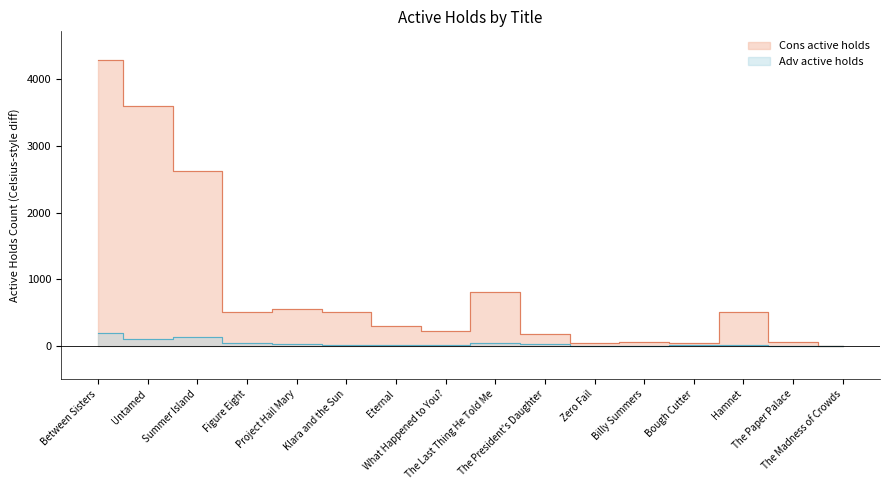

What is the difference between the maximum and minimum values in the Cons active holds series?

4294